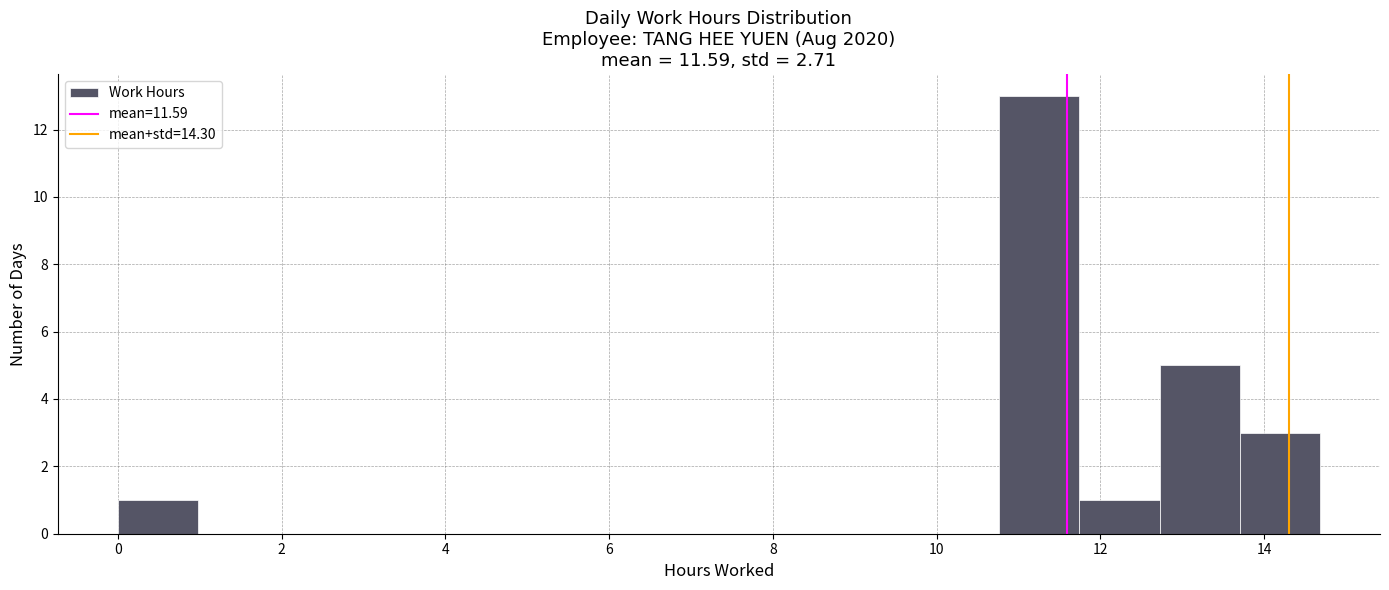

Which range on the x-axis has the tallest bar?

10.8 to 11.8